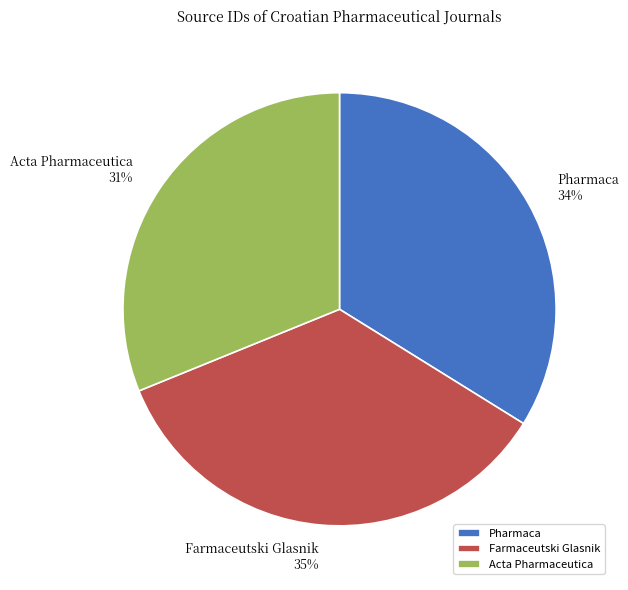

Do Pharmaca and Farmaceutski Glasnik together represent more than half of the pie?

Yes